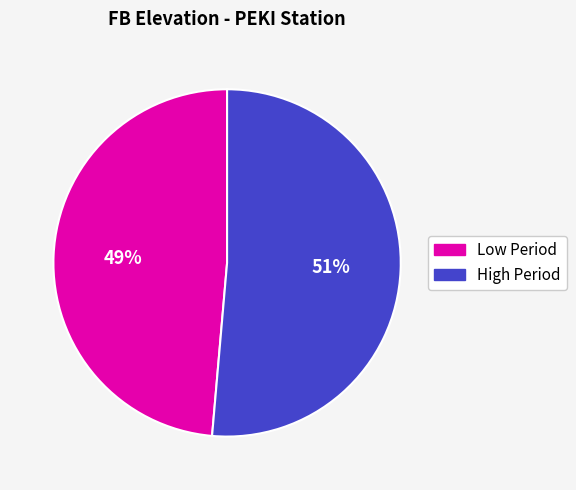

To the nearest percent, what is the average slice percentage?

50%